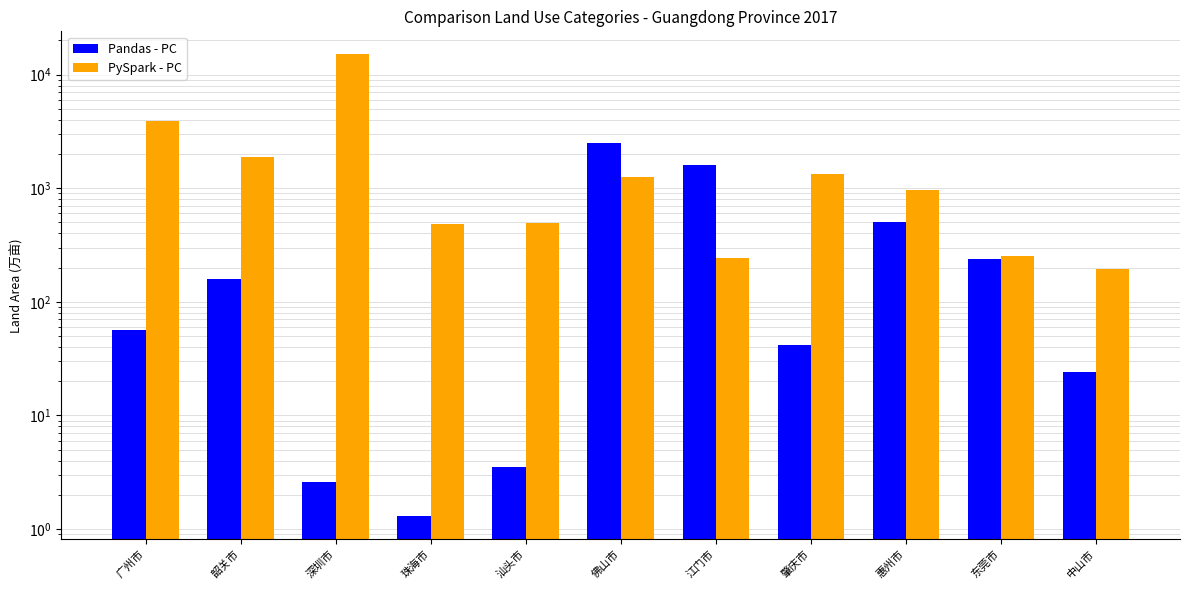

Reading left to right, transcribe all the data shown in this chart.

Pandas - PC: 广州市=56.7	韶关市=159.5	深圳市=2.6	珠海市=1.3	汕头市=3.5	佛山市=2472.2	江门市=1605.5	肇庆市=41.6	惠州市=506.9	东莞市=238.2	中山市=24.1
PySpark - PC: 广州市=3899.5	韶关市=1891.0	深圳市=15026.8	珠海市=482.0	汕头市=489.0	佛山市=1256.3	江门市=243.9	肇庆市=1344.8	惠州市=958.4	东莞市=252.7	中山市=195.3